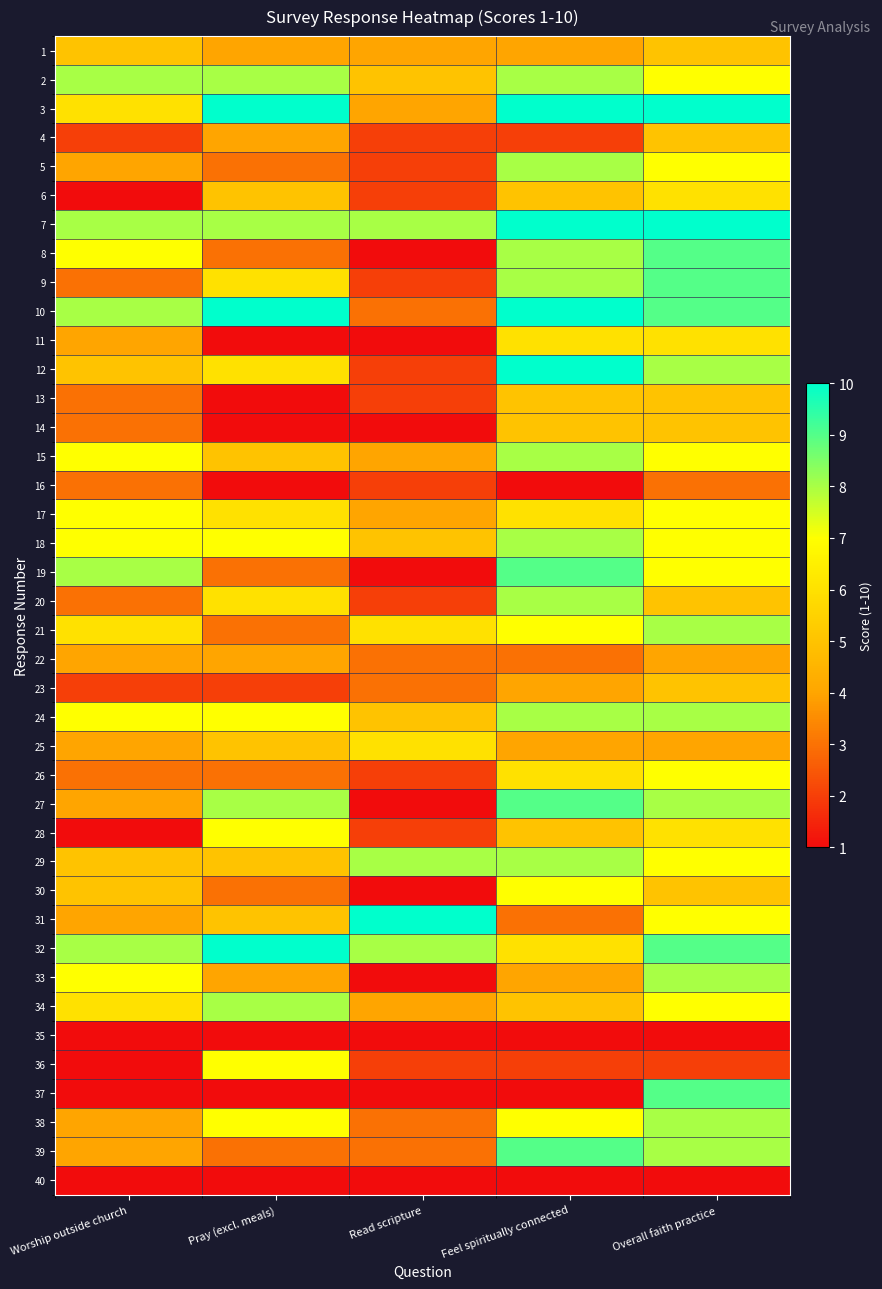

At how many categories does at least one series exceed 9?

4